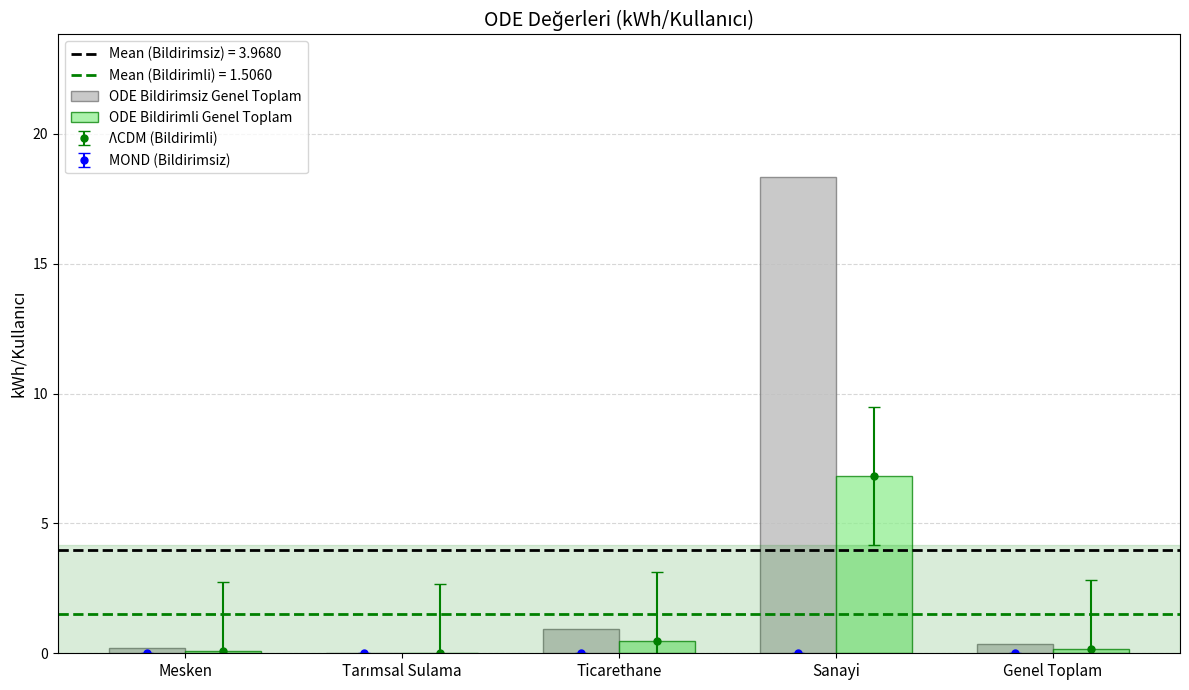

How many groups of bars are there?

5